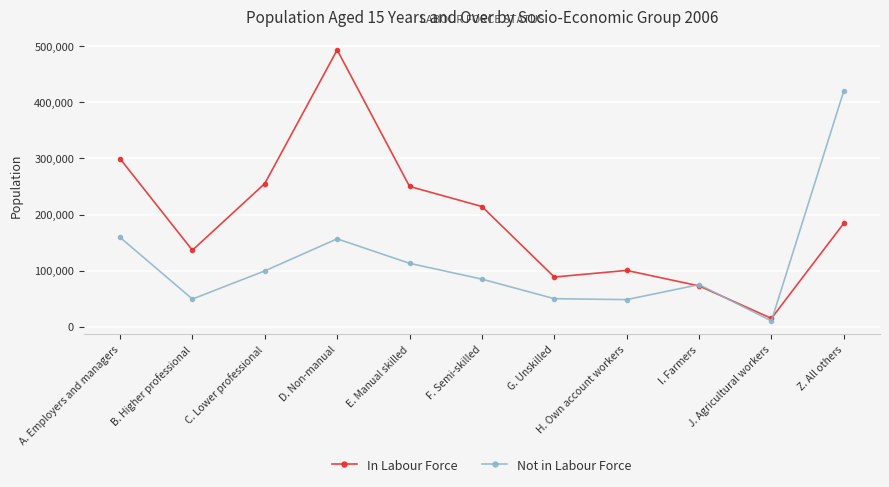

What is the spread (max minus min) of values at A. Employers and managers?

140264